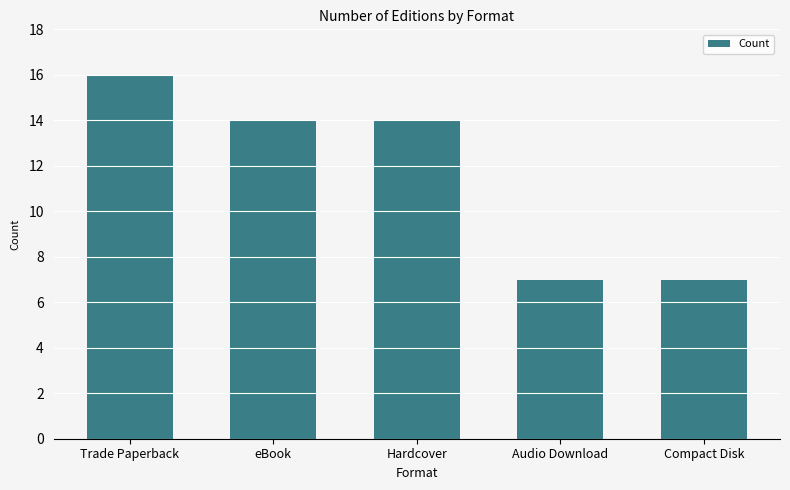

The value at Compact Disk is 7. True or false?

True